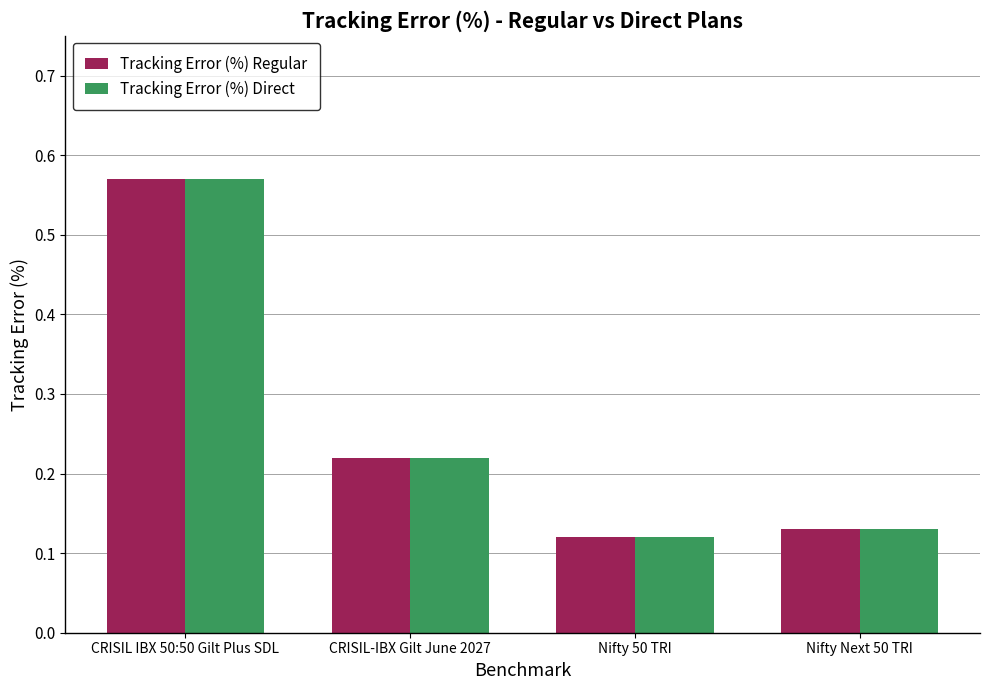

Which label corresponds to the largest value in the chart?

CRISIL IBX 50:50 Gilt Plus SDL